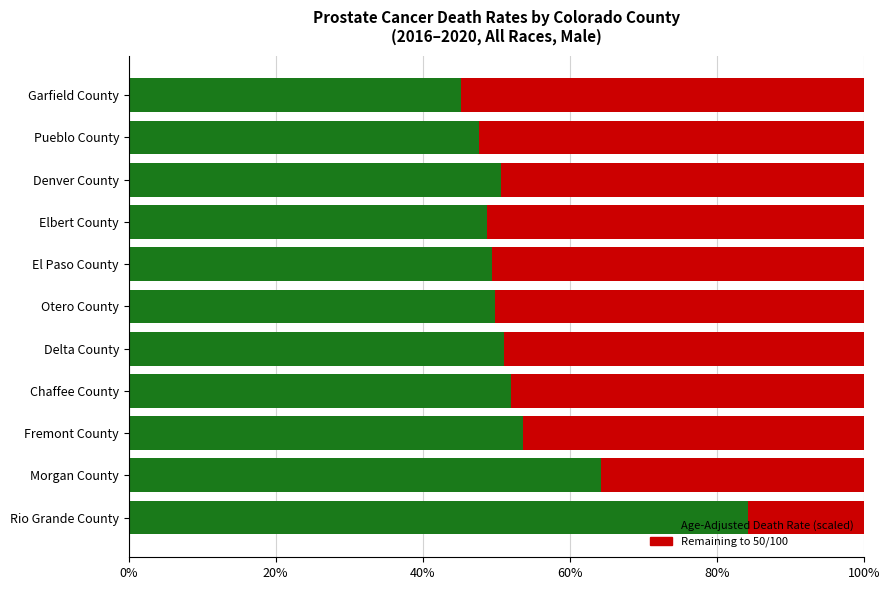

What is the total value across all series at Delta County?

100.0